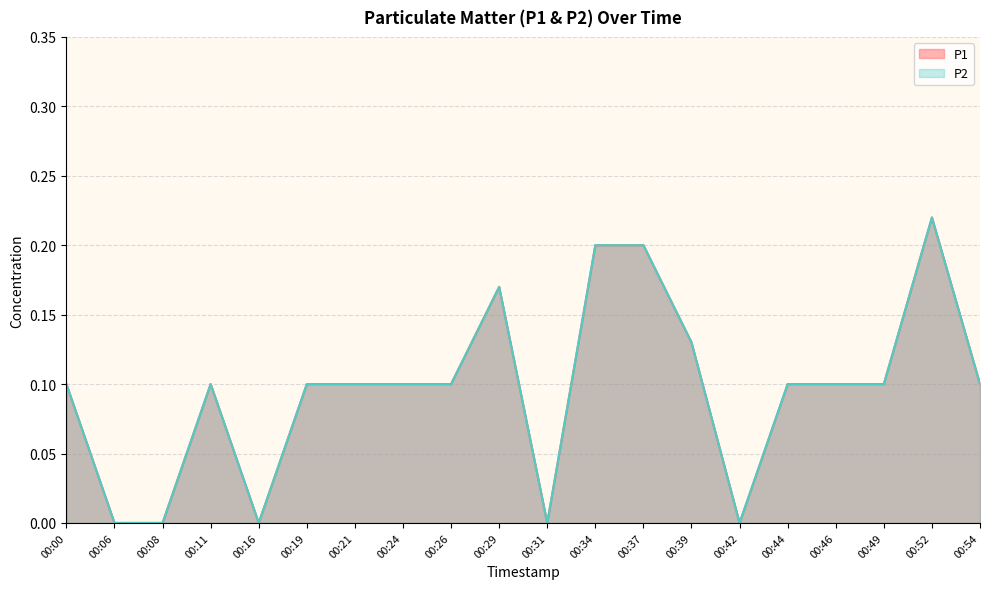

The value of P1 at 00:11 is 0.1. True or false?

True